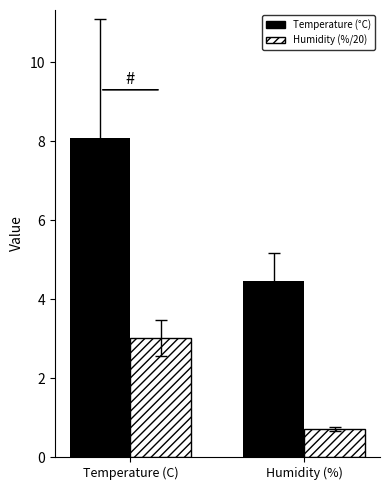

Which label corresponds to the smallest value in the chart?

Humidity (%)